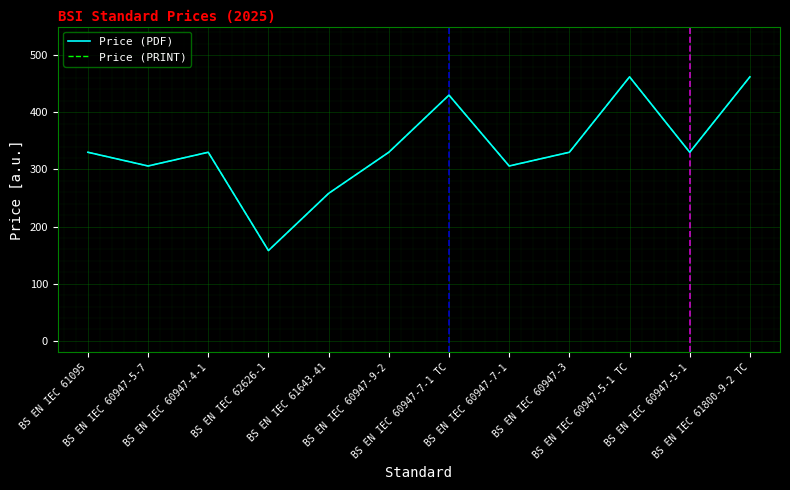

True or false: Price (PRINT) and Price (PDF) cross at least once.

False